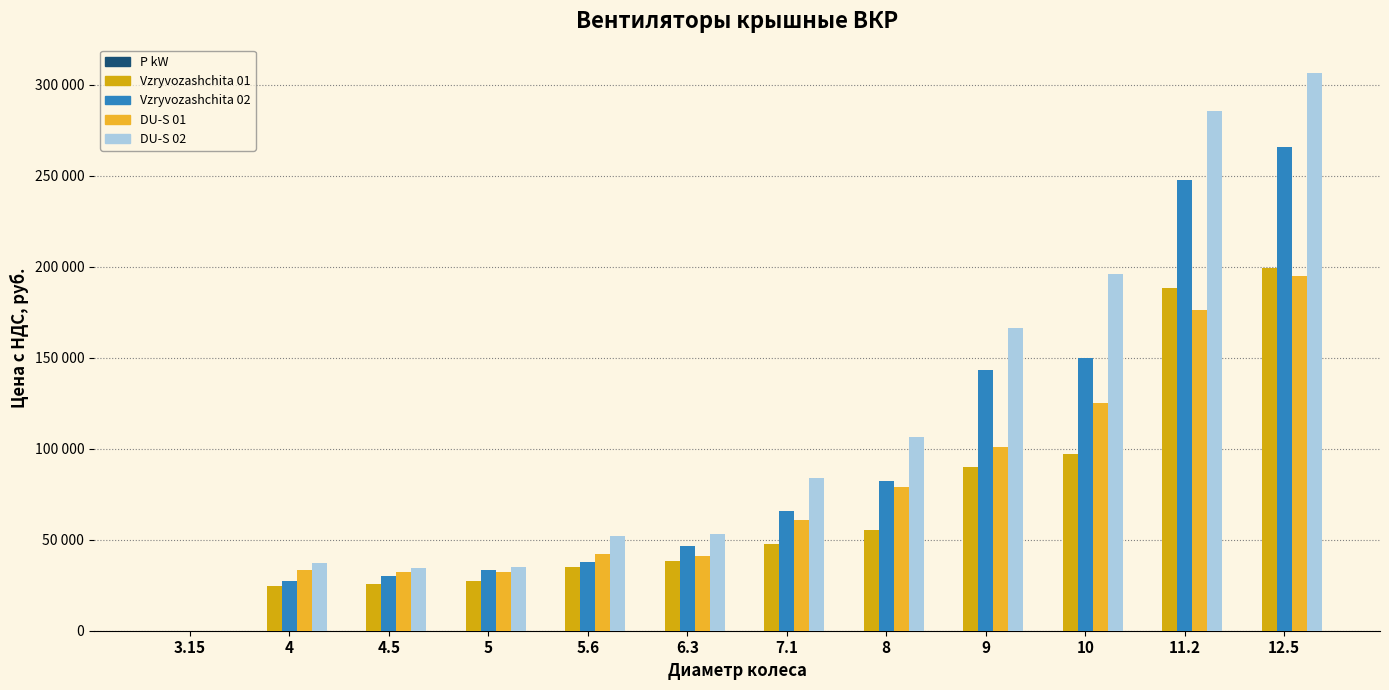

True or false: DU-S 02 has a value of 23724.2 at 5.6.

False